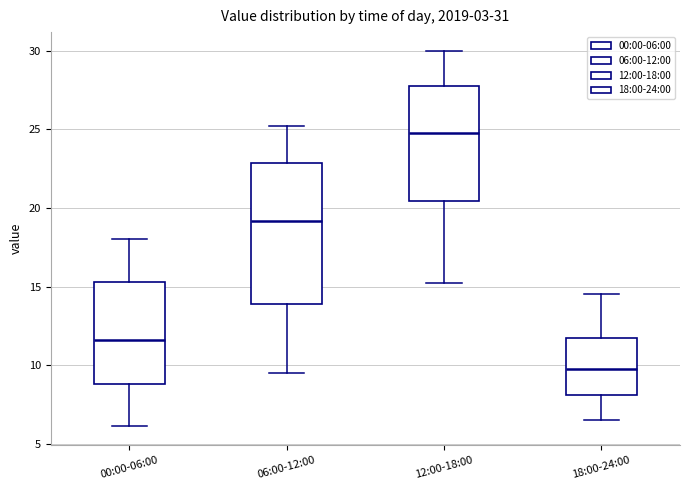

Comparing the boxes themselves (not the whiskers), which one is the tallest?

06:00-12:00